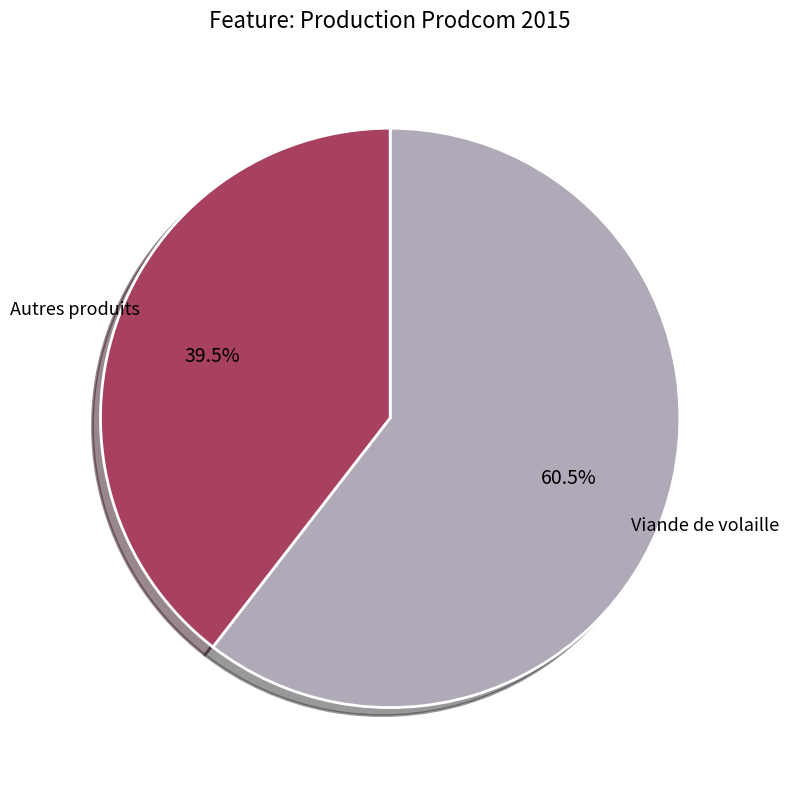

Is there any slice that represents more than half of the pie?

Yes